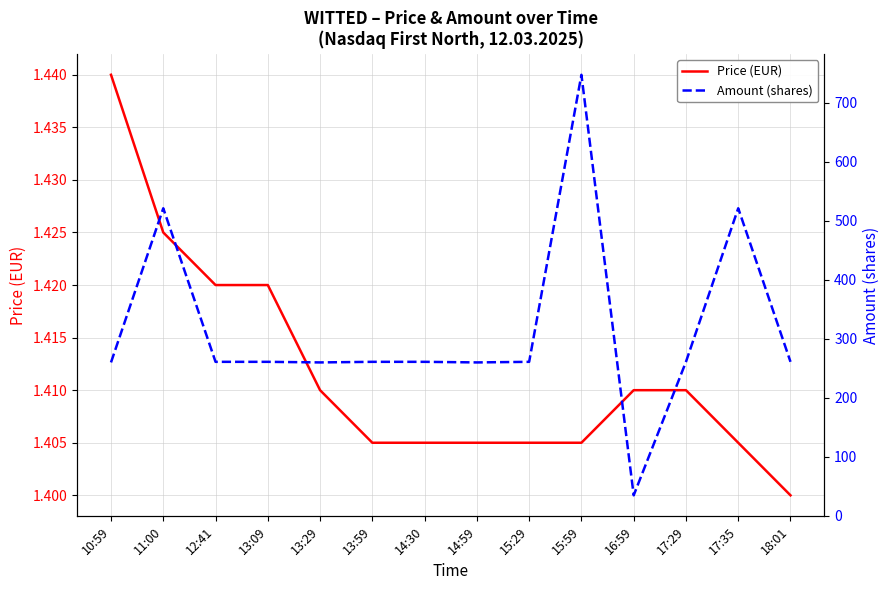

How many categories are shown in the chart?

14